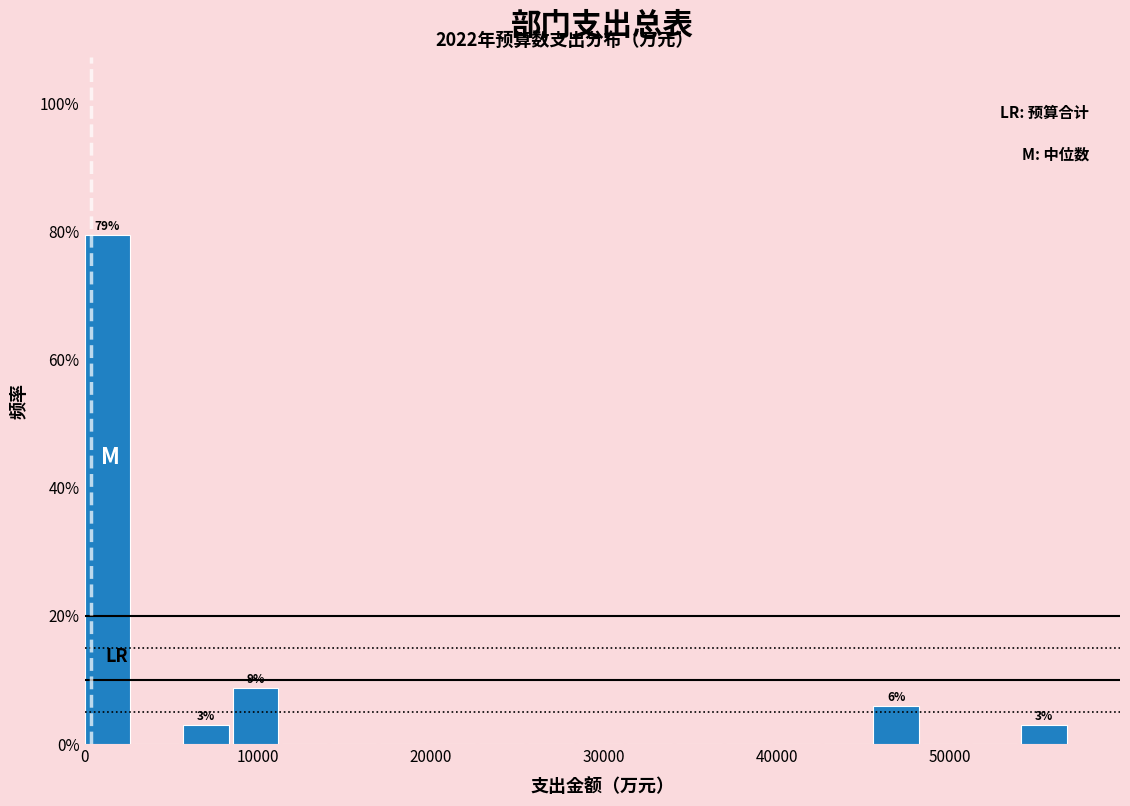

Around what value on the x-axis is the tallest bar? Give the approximate position of its centre, as read against the axis.

1000